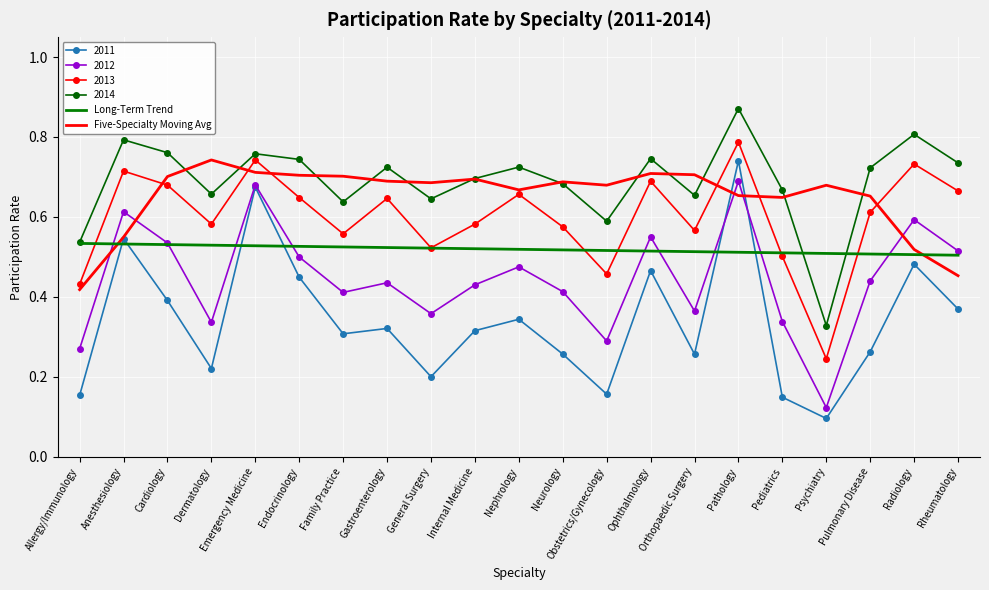

At which category does the chart reach its peak across all series?

Pathology